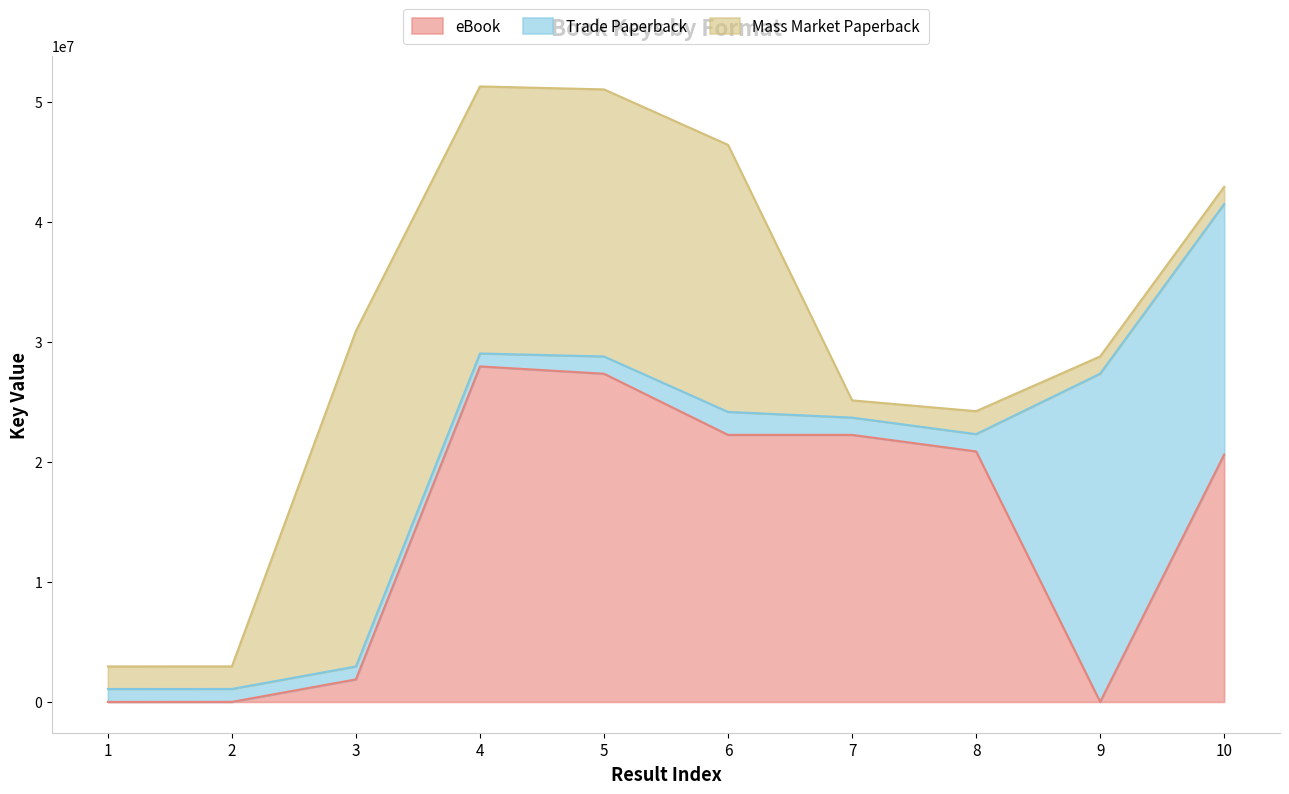

Where is the first local minimum for Trade Paperback?

3